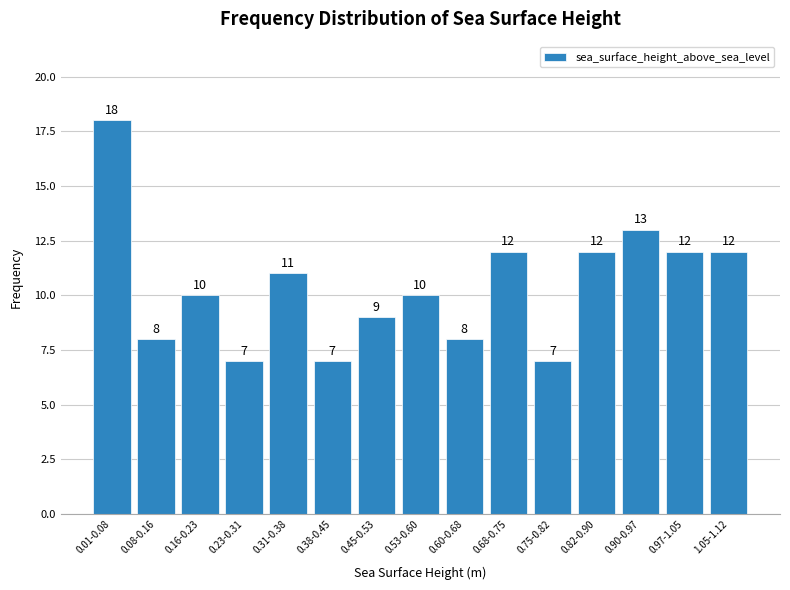

Reading left to right, extract all data points from this chart.

18	8	10	7	11	7	9	10	8	12	7	12	13	12	12